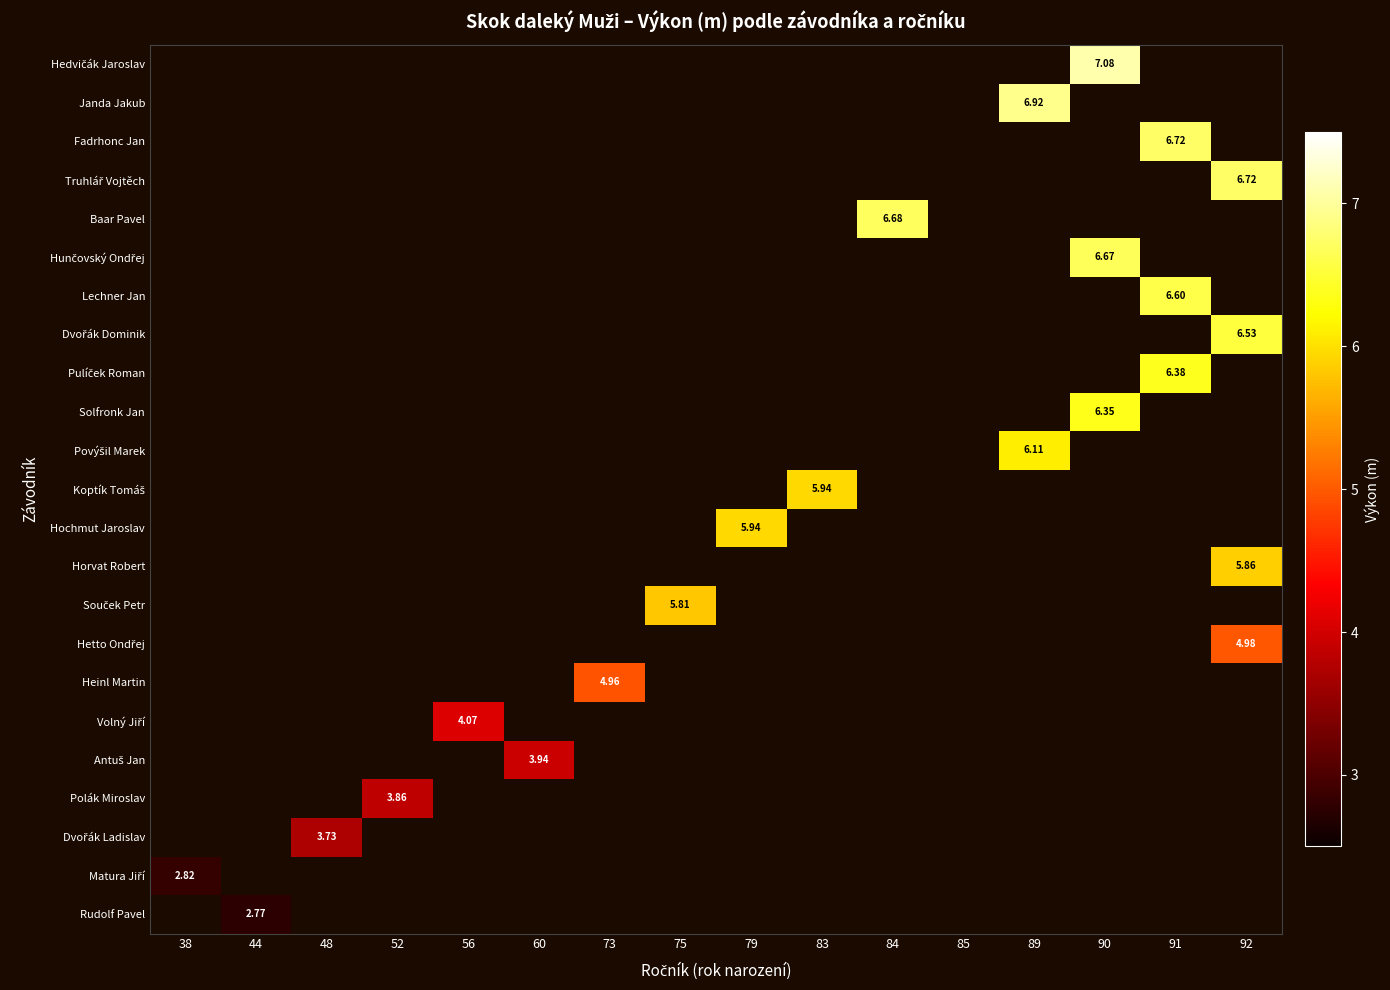

Rank the series by their maximum value, from lowest to highest.

Rudolf Pavel, Matura Jiří, Dvořák Ladislav, Polák Miroslav, Antuš Jan, Volný Jiří, Heinl Martin, Hetto Ondřej, Souček Petr, Horvat Robert, Koptík Tomáš, Hochmut Jaroslav, Povýšil Marek, Solfronk Jan, Pulíček Roman, Dvořák Dominik, Lechner Jan, Hunčovský Ondřej, Baar Pavel, Fadrhonc Jan, Truhlář Vojtěch, Janda Jakub, Hedvičák Jaroslav